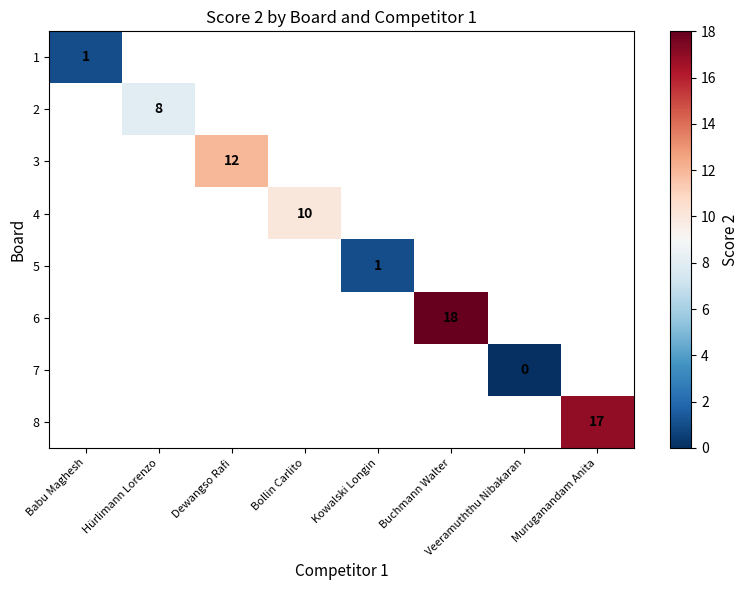

Which has a higher value, Kowalski Longin or Buchmann Walter?

Buchmann Walter